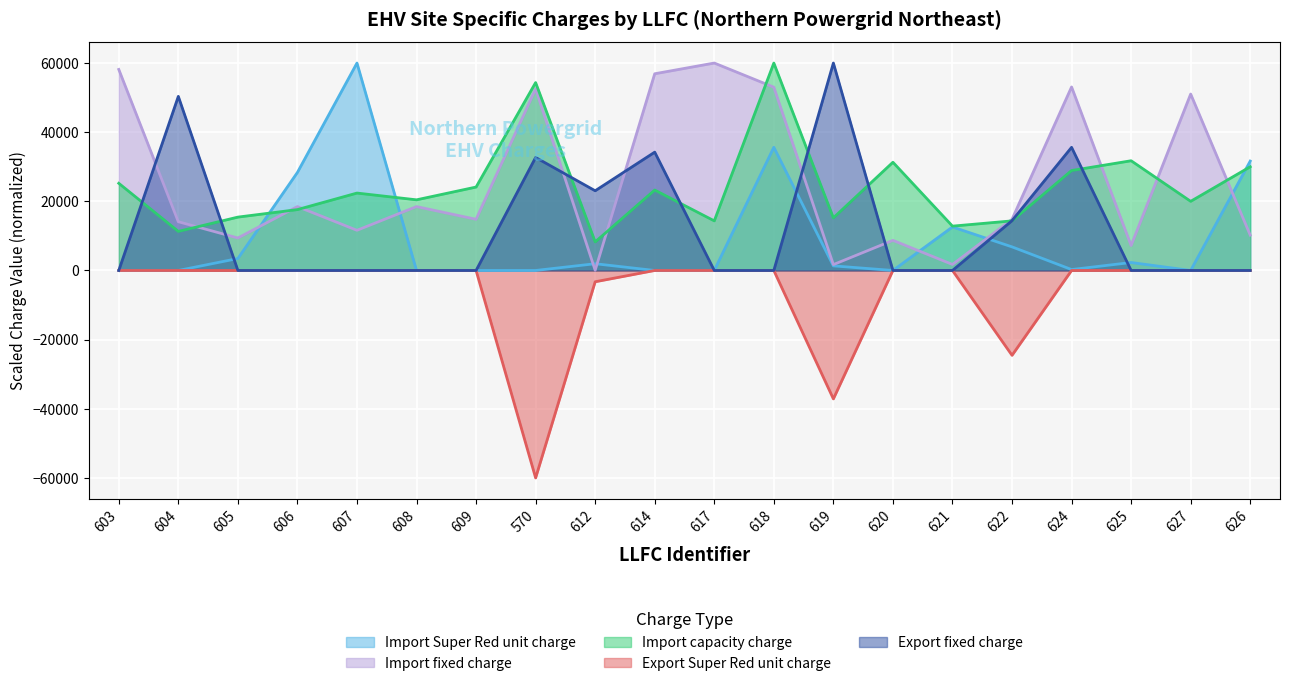

Reading right to left, what are all the values shown in this chart?

Import Super Red unit charge: 626=31639.6	627=0.0	625=2304.3	624=265.9	622=6824.2	621=12584.9	620=0.0	619=1329.4	618=35627.8	617=0.0	614=0.0	612=1949.8	570=0.0	609=0.0	608=0.0	607=60000.0	606=28360.4	605=3456.4	604=0.0	603=0.0
Import fixed charge: 626=10230.9	627=51033.5	625=7204.7	624=53083.0	622=14802.2	621=1740.1	620=8712.8	619=1699.0	618=53011.3	617=60000.0	614=56898.8	612=61.6	570=52531.4	609=14801.6	608=18479.1	607=11621.2	606=18479.1	605=9398.0	604=14099.9	603=58148.4
Import capacity charge: 626=30000.0	627=20000.0	625=31739.1	624=28913.0	622=14347.8	621=12826.1	620=31304.3	619=15217.4	618=60000.0	617=14347.8	614=23260.9	612=8260.9	570=54347.8	609=24130.4	608=20434.8	607=22391.3	606=17608.7	605=15434.8	604=11304.3	603=25217.4
Export Super Red unit charge: 626=0.0	627=0.0	625=0.0	624=0.0	622=-24540.3	621=0.0	620=0.0	619=-37148.2	618=0.0	617=0.0	614=0.0	612=-3264.5	570=-60000.0	609=0.0	608=0.0	607=0.0	606=0.0	605=0.0	604=0.0	603=0.0
Export fixed charge: 626=0.0	627=0.0	625=0.0	624=35618.6	622=14406.9	621=0.0	620=0.0	619=60000.0	618=0.0	617=0.0	614=34225.3	612=23054.3	570=32689.8	609=0.0	608=0.0	607=0.0	606=0.0	605=0.0	604=50355.6	603=0.0